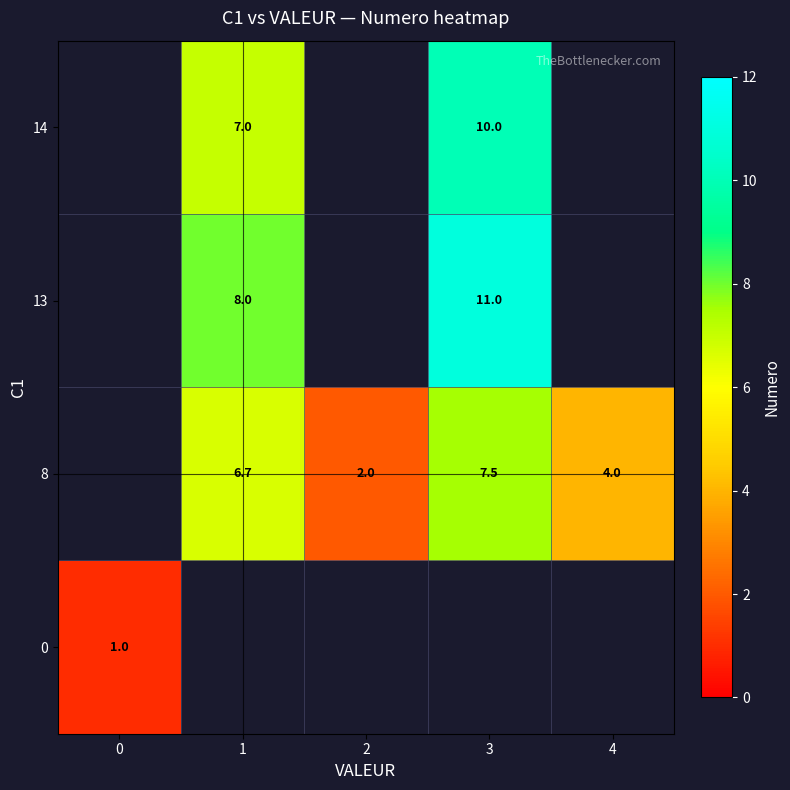

How many series are shown in this chart?

4